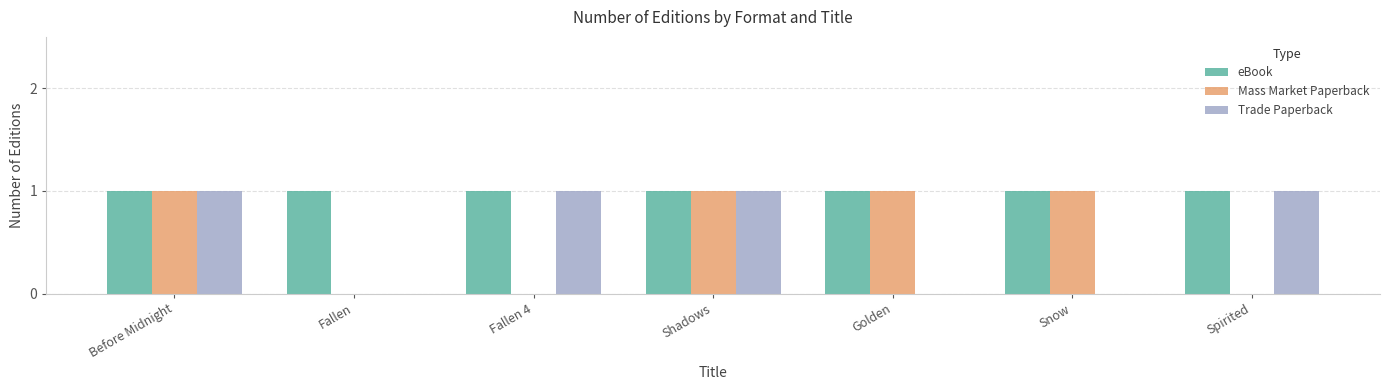

The value of Trade Paperback at Before Midnight is 1. True or false?

True